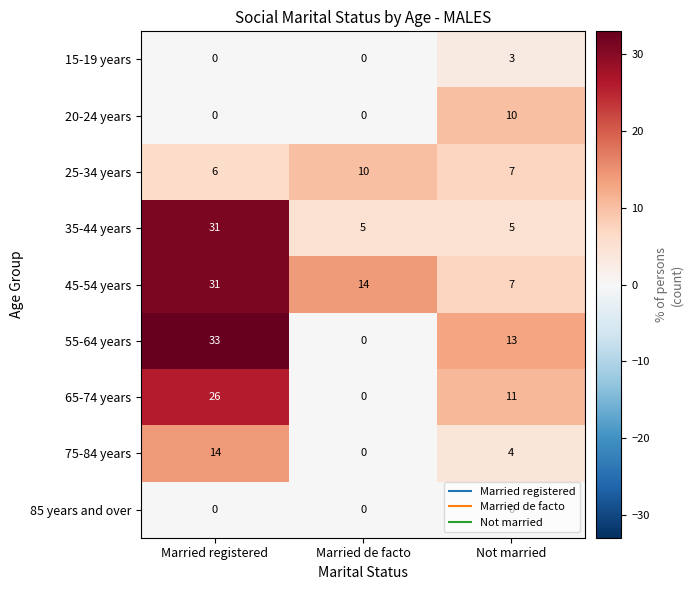

Count the 45-54 years values in the range 7 to 31.

3